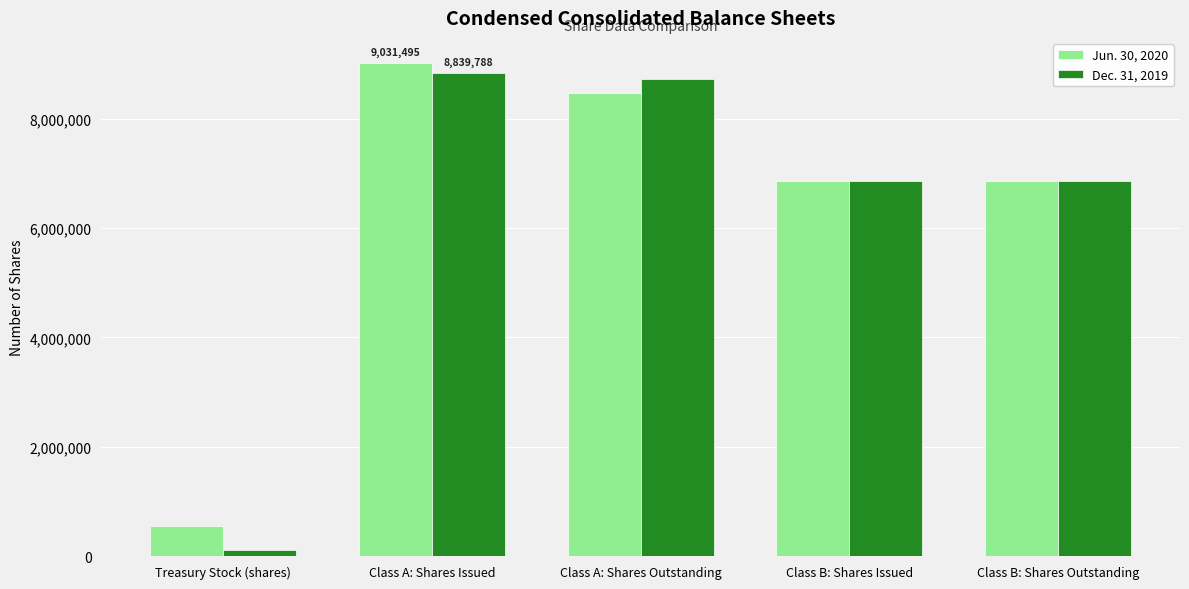

What position from the left is Class A: Shares Outstanding?

3